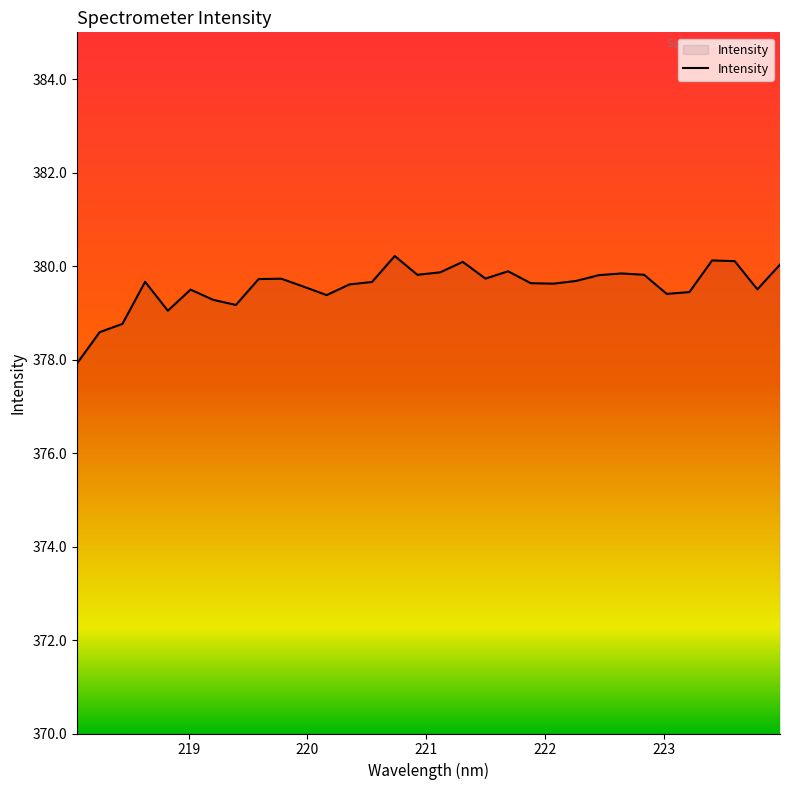

What is the greatest value displayed?

380.2